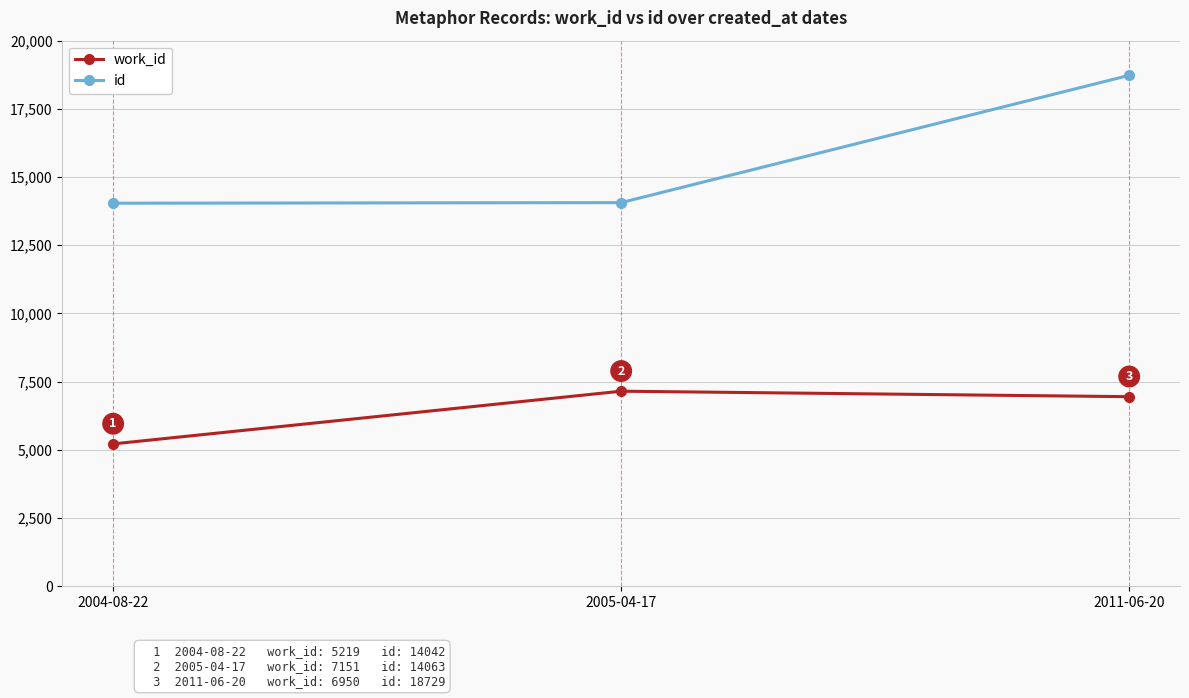

Which series has the largest total across all categories?

id